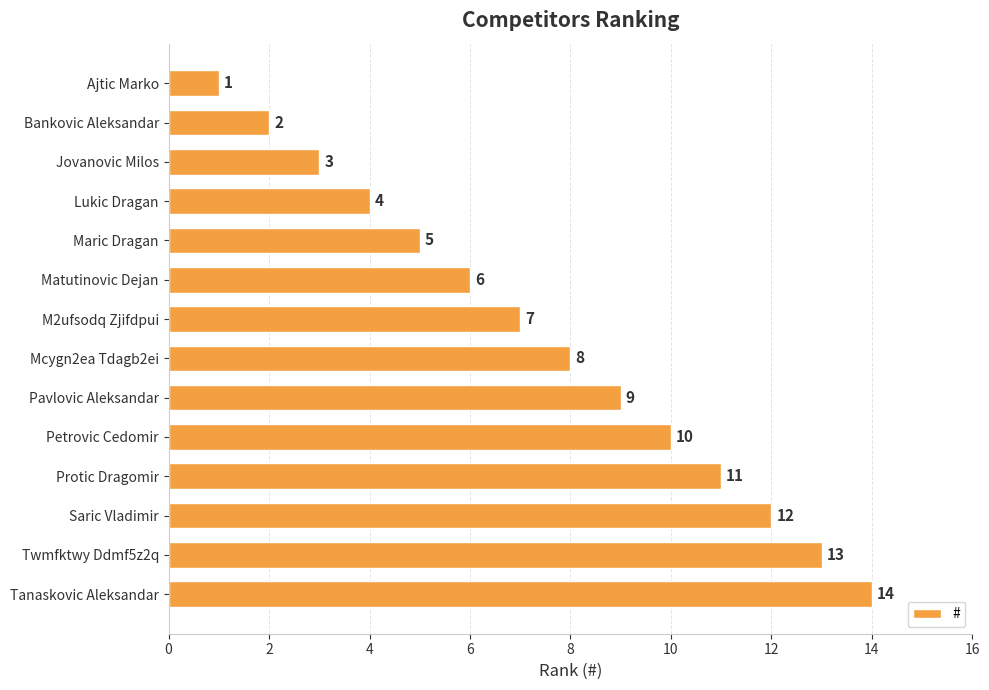

What is the average value?

8